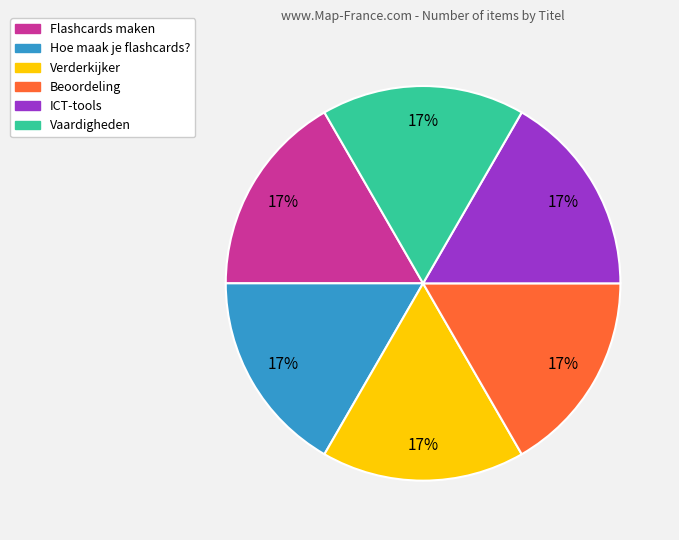

Does Vaardigheden represent more than half of the total?

No